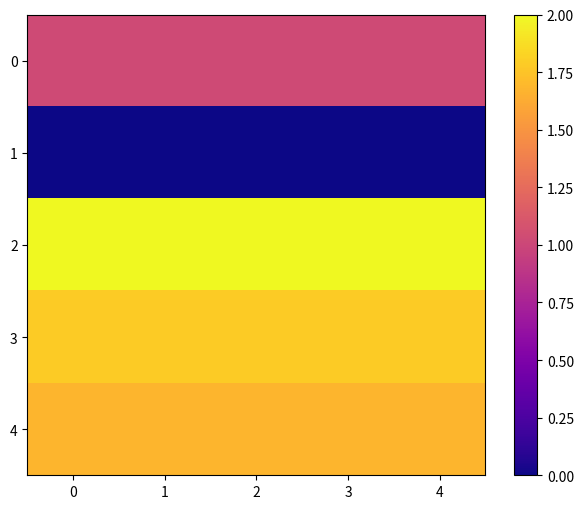

Reading left to right, transcribe all the data shown in this chart.

0: 0=1.0	1=1.0	2=1.0	3=1.0	4=1.0
1: 0=0.0	1=0.0	2=0.0	3=0.0	4=0.0
2: 0=2.0	1=2.0	2=2.0	3=2.0	4=2.0
3: 0=1.8	1=1.8	2=1.8	3=1.8	4=1.8
4: 0=1.7	1=1.7	2=1.7	3=1.7	4=1.7